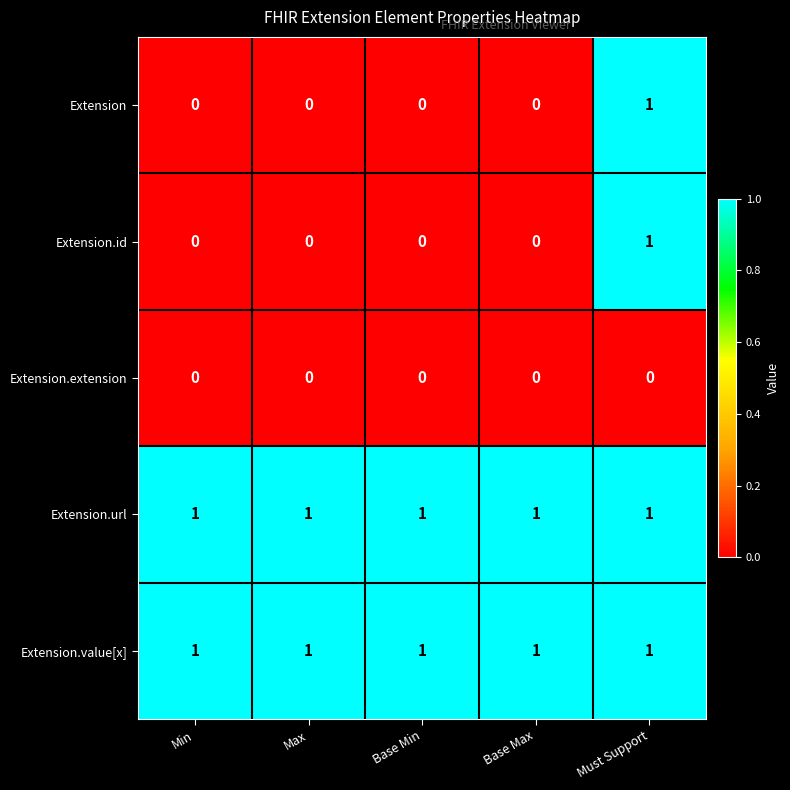

True or false: Extension.id has a value of 0 at Base Max.

True